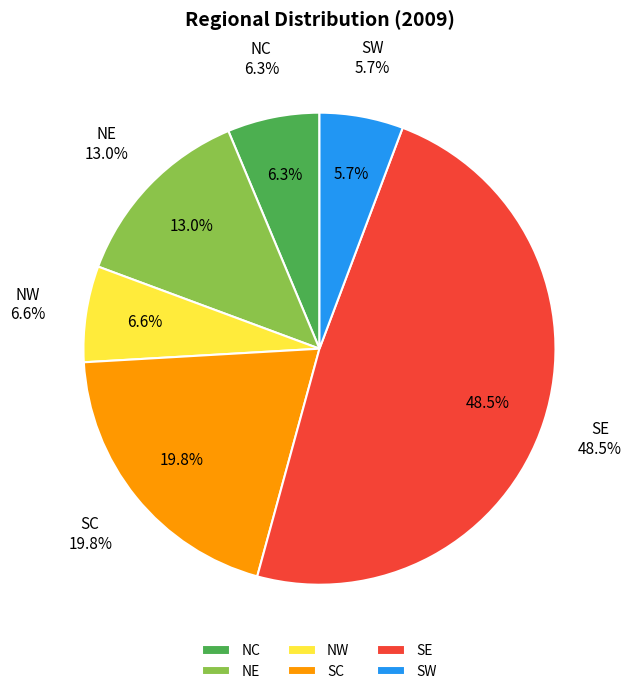

To the nearest percent, what percentage of the pie is SC?

20%